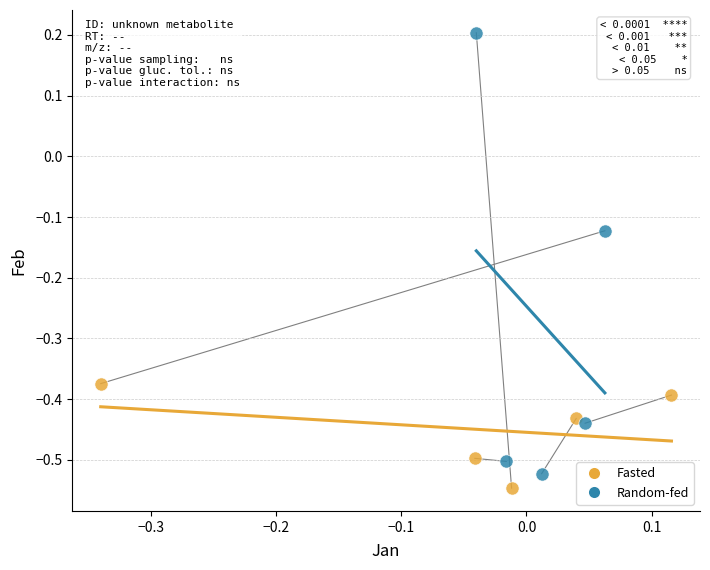

Which series has the widest spread of Y values?

Random-fed